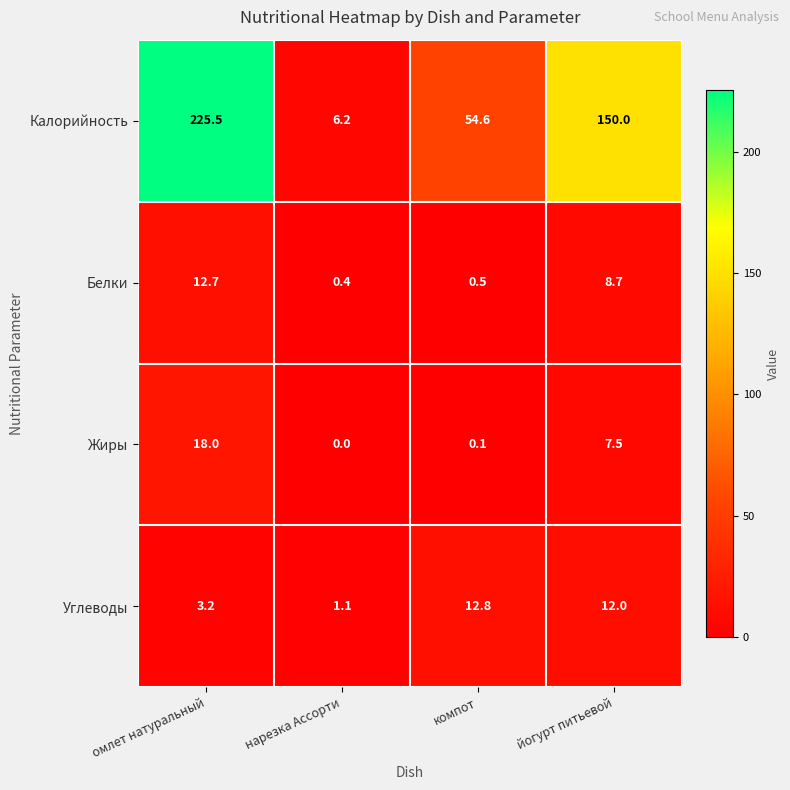

Which category has the highest value in the Жиры series?

омлет натуральный